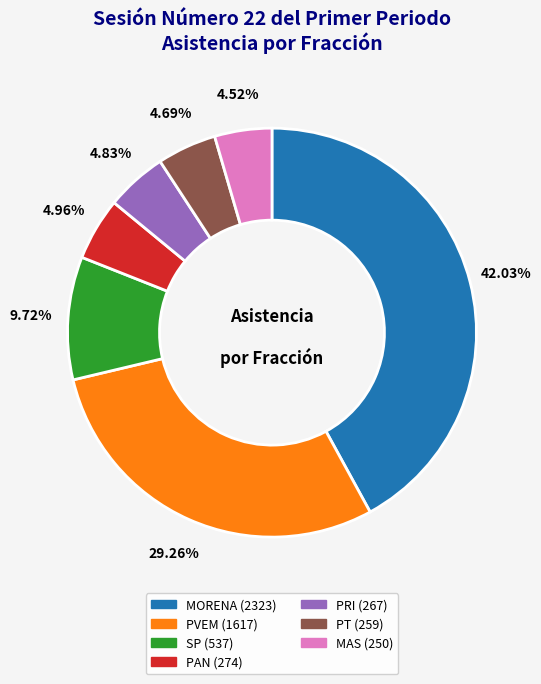

Does any single category account for the majority?

No